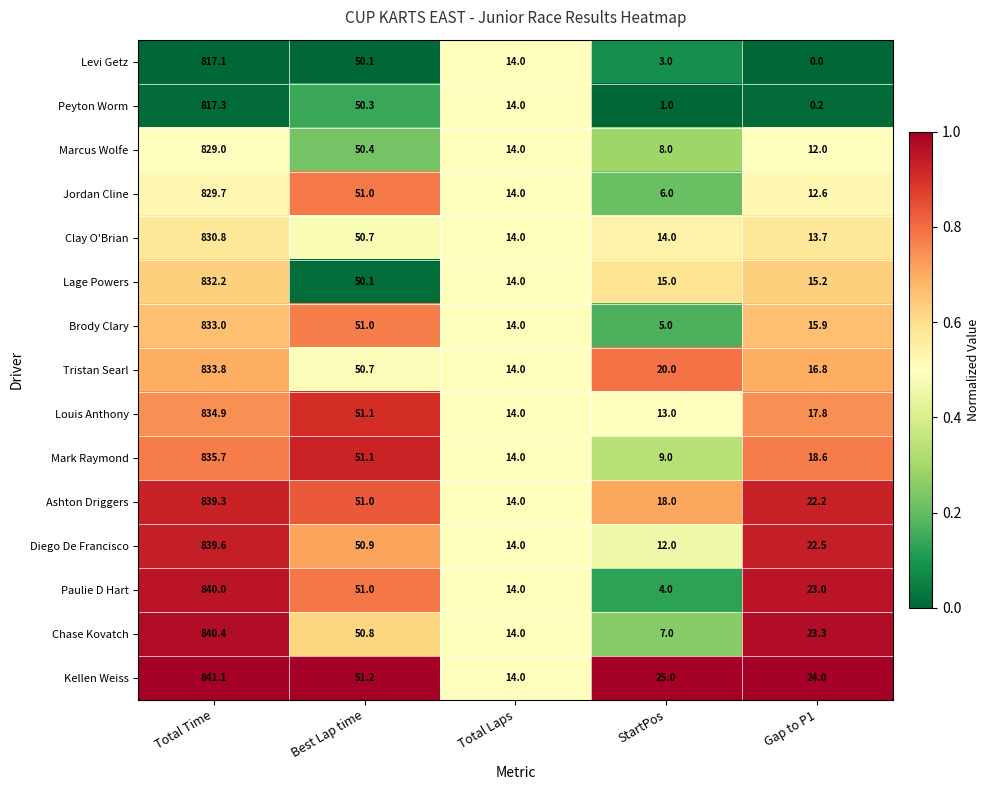

Which series has the widest spread of values?

Paulie D Hart